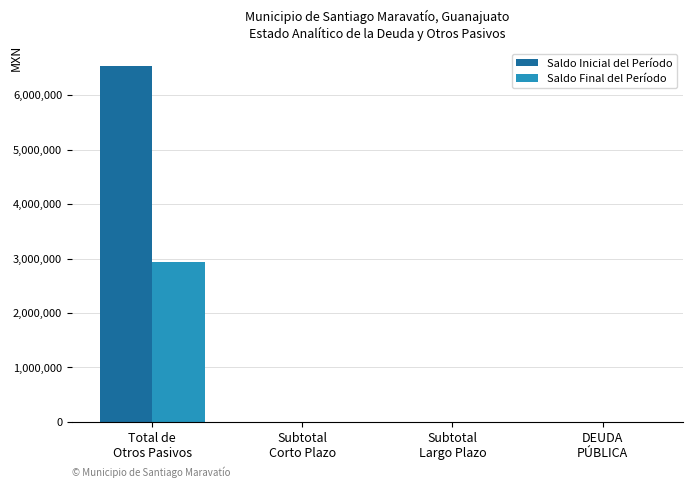

True or false: Saldo Inicial del Período has a value of 0.0 at Subtotal
Largo Plazo.

True